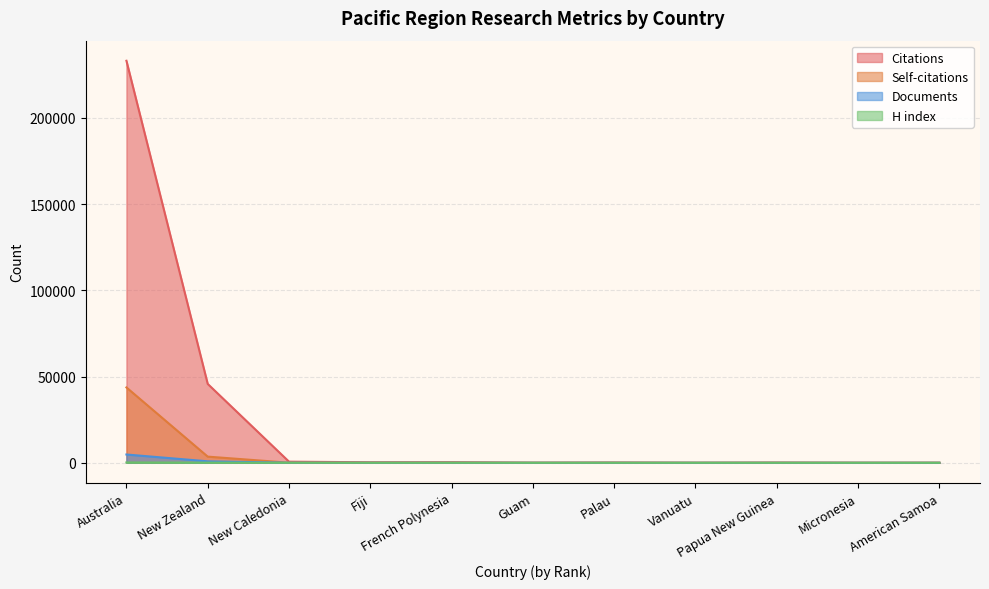

Reading left to right, transcribe all the data shown in this chart.

Citations: 233061	45729	658	309	345	41	153	18	116	16	30
Self-citations: 43694	3578	59	16	62	10	5	0	6	1	0
Documents: 4809	863	26	19	15	7	4	3	3	1	1
H index: 195	91	14	9	10	4	3	3	3	1	1